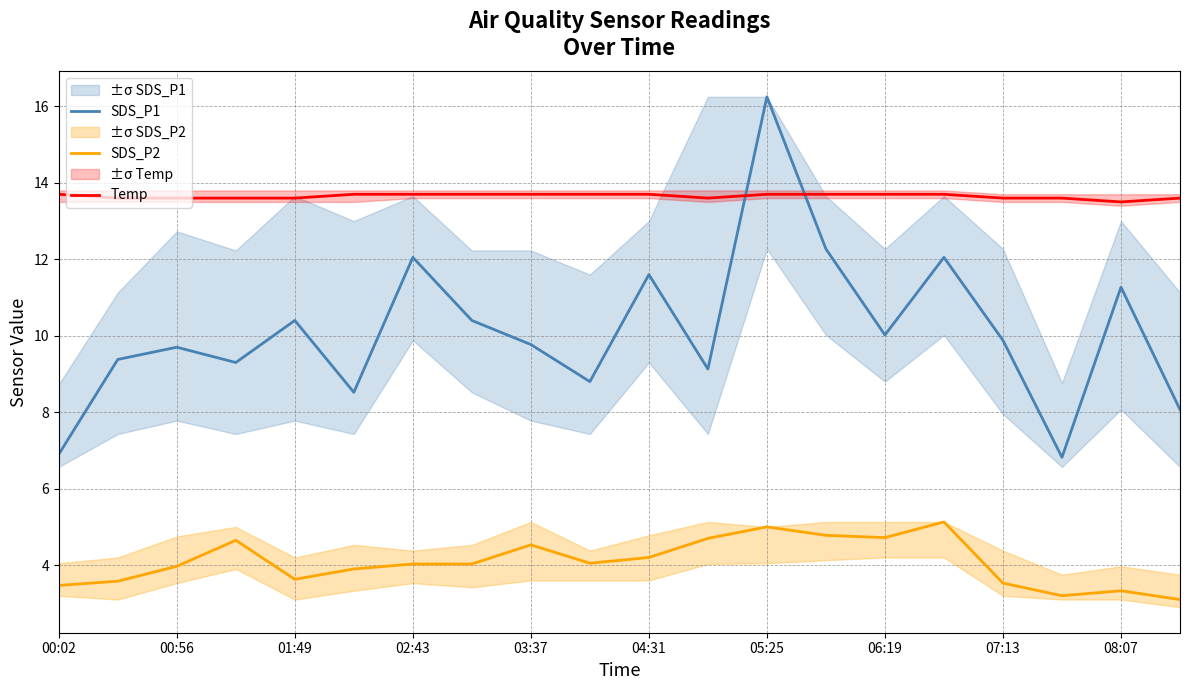

How many series are shown in this chart?

3